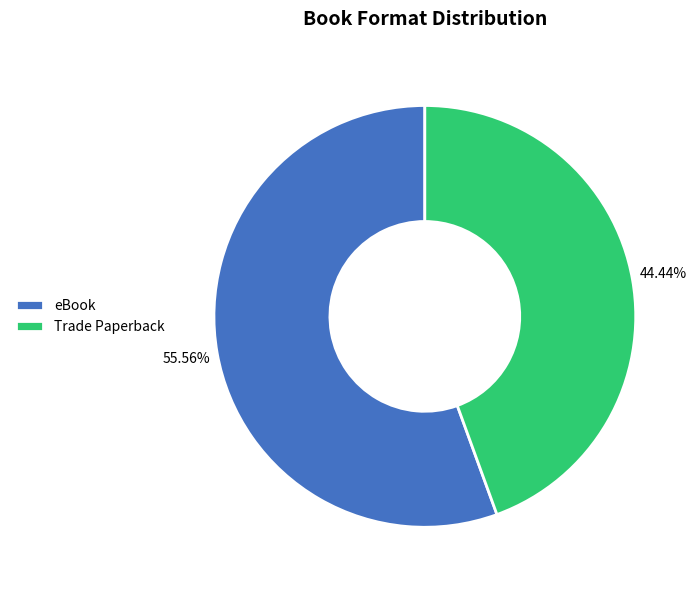

To the nearest percent, what is the average slice percentage?

50%